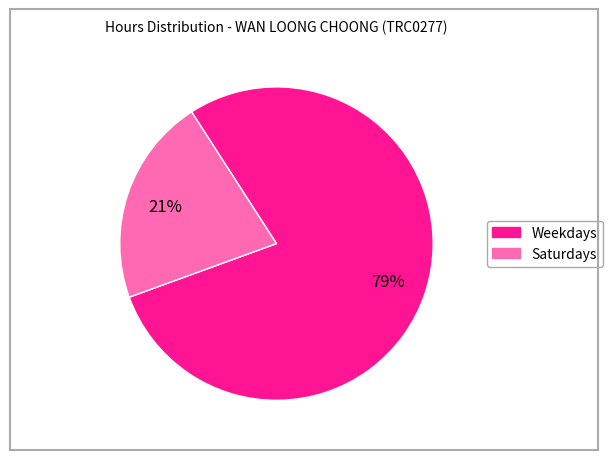

Count the number of slices in the pie.

2